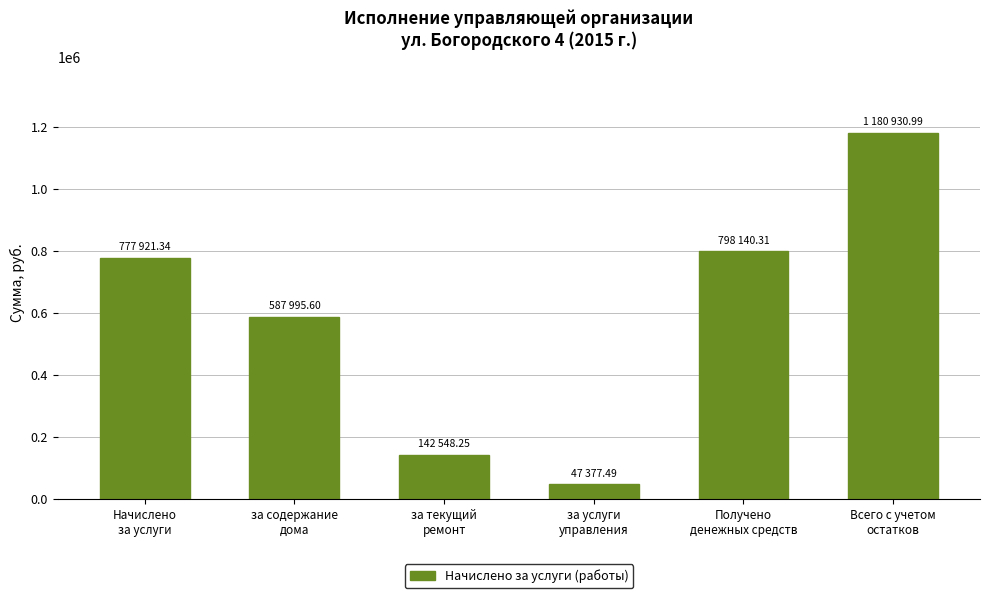

What is the value of the 6th bar from the left?

1180931.0